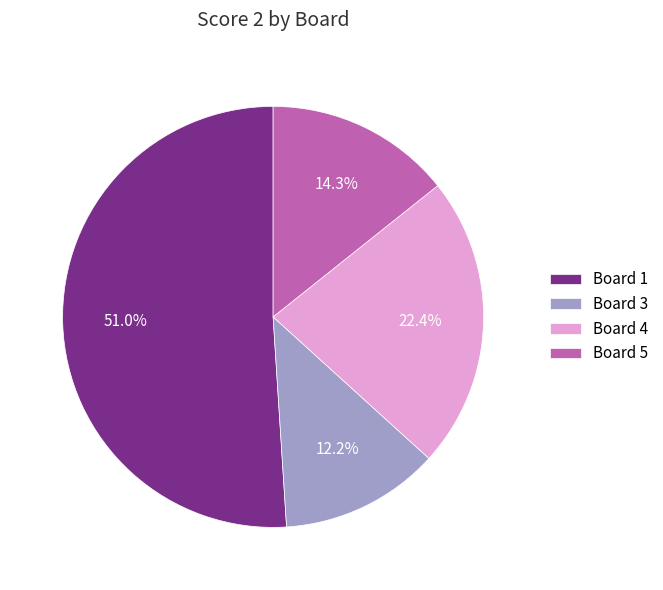

Which slice is the smallest?

Board 3